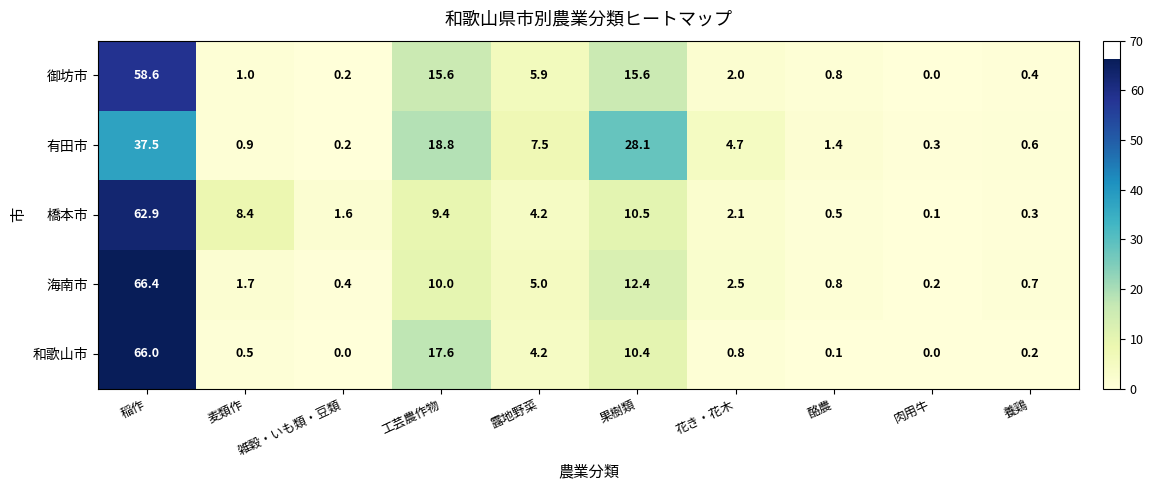

What is the spread (max minus min) of values at 花き・花木?

3.9